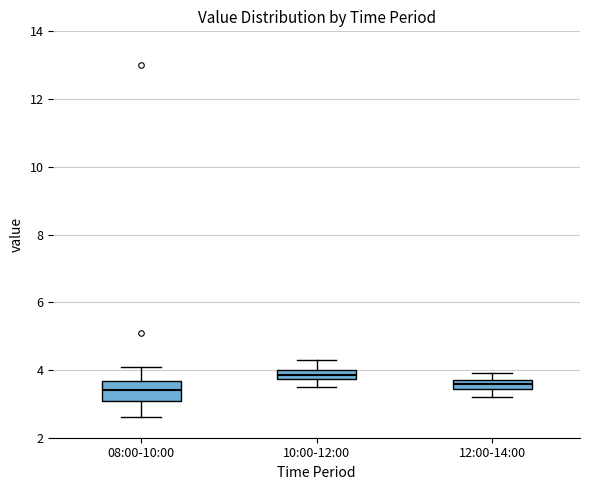

Comparing the boxes themselves (not the whiskers), which one is the tallest?

08:00-10:00